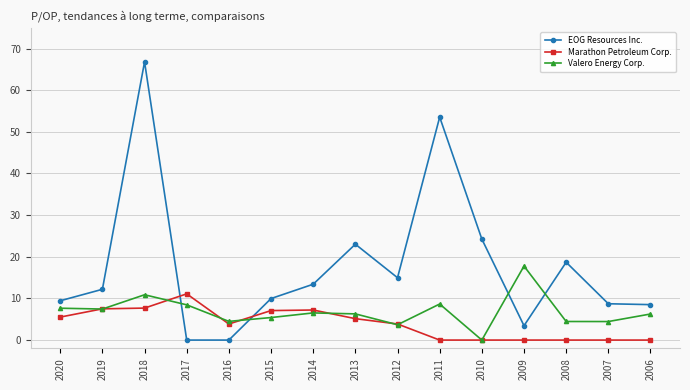

List the series in order of their peak value, highest first.

EOG Resources Inc., Valero Energy Corp., Marathon Petroleum Corp.